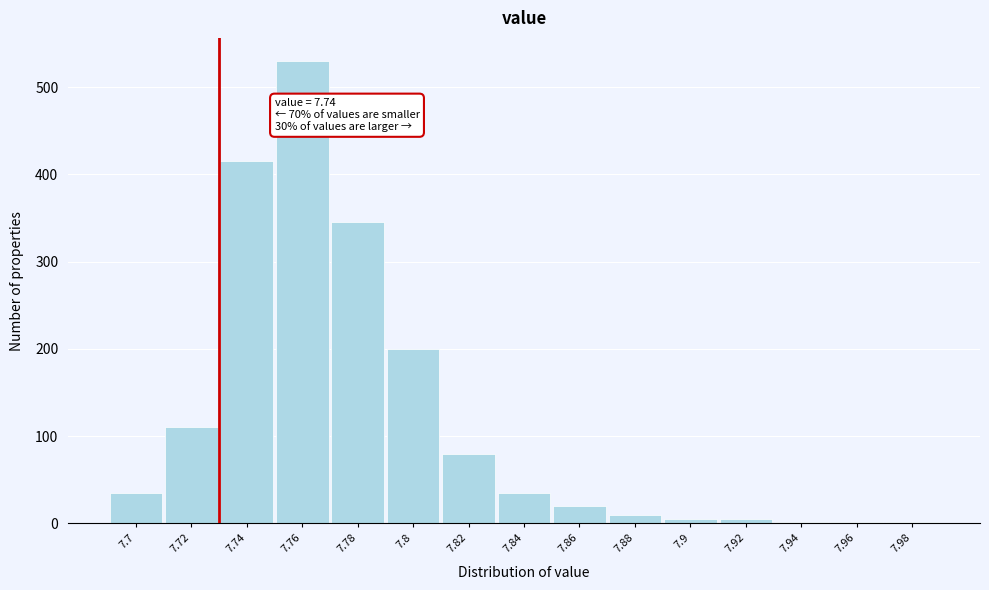

Reading left to right, what are all the values shown in this chart?

7.7=35	7.72=110	7.74=415	7.76=530	7.78=345	7.8=200	7.82=80	7.84=35	7.86=20	7.88=10	7.9=5	7.92=5	7.94=2	7.96=2	7.98=2